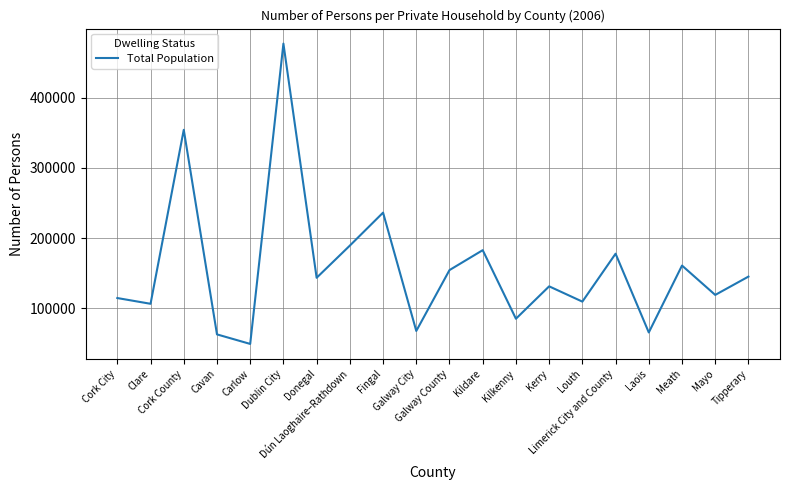

What is the smallest value displayed?

49061